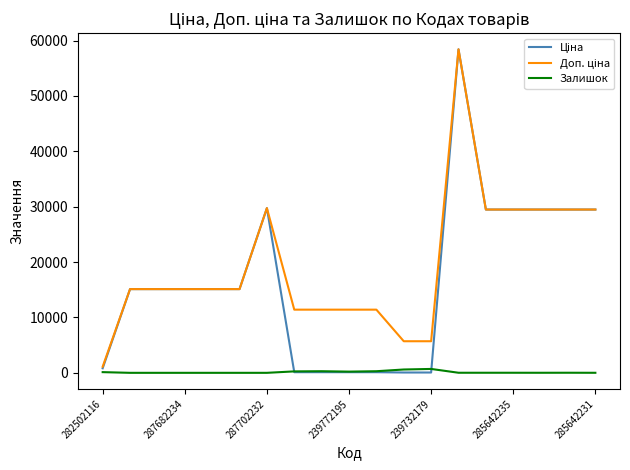

Does the chart have visible grid lines?

No